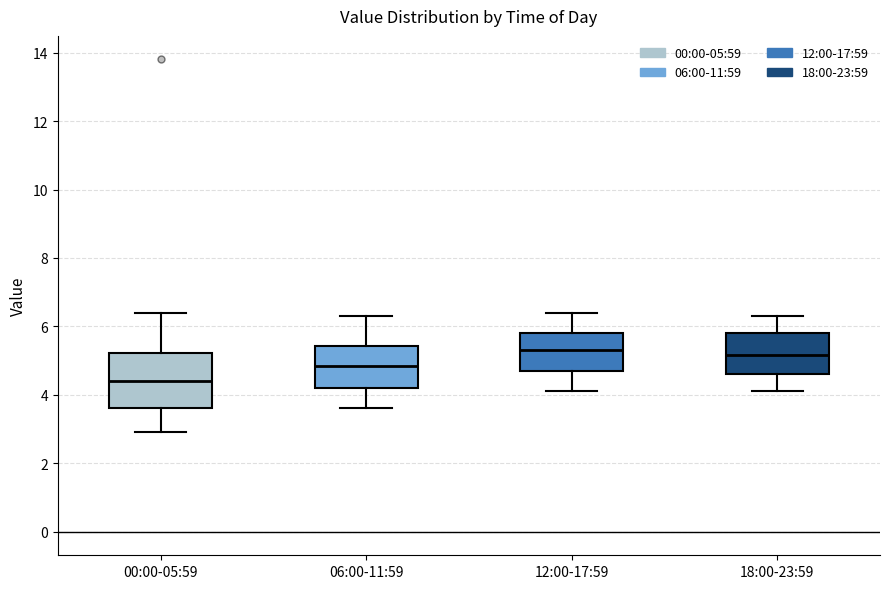

Where does the upper whisker of the box for 18:00-23:59 end on the y-axis? The values are not printed on the chart, so give them approximately, as read against the axis.

6.4